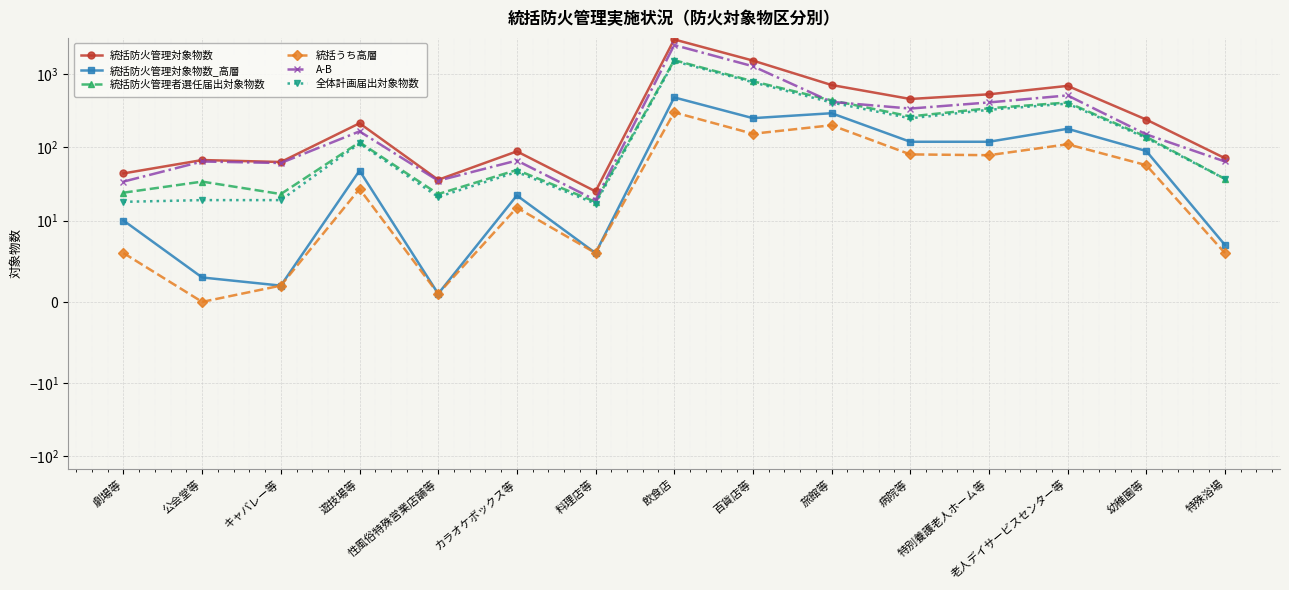

True or false: 統括うち高層 and A-B intersect in this chart.

False